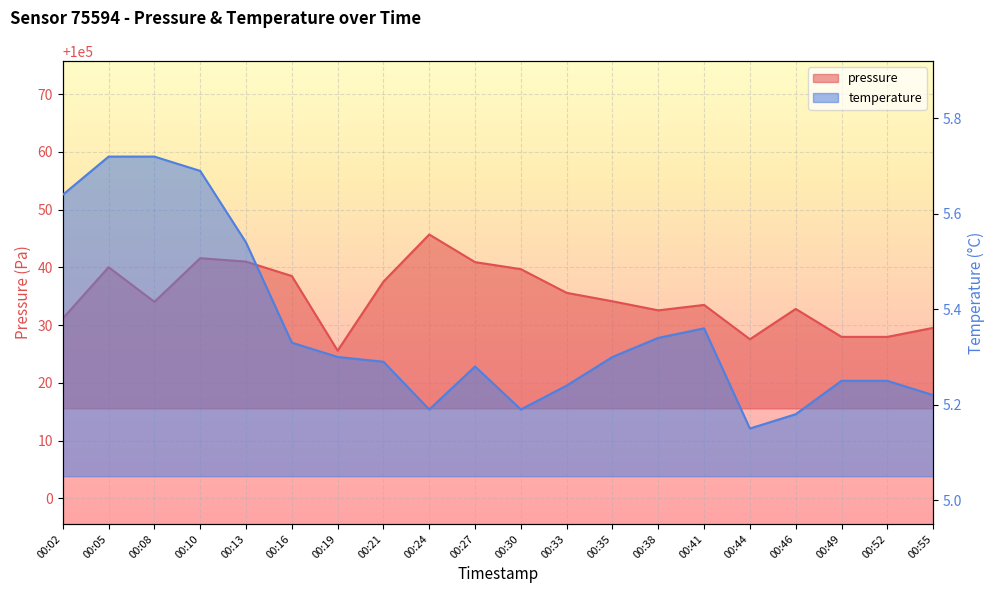

The pressure series shows 62384.8 at 00:02. True or false?

False